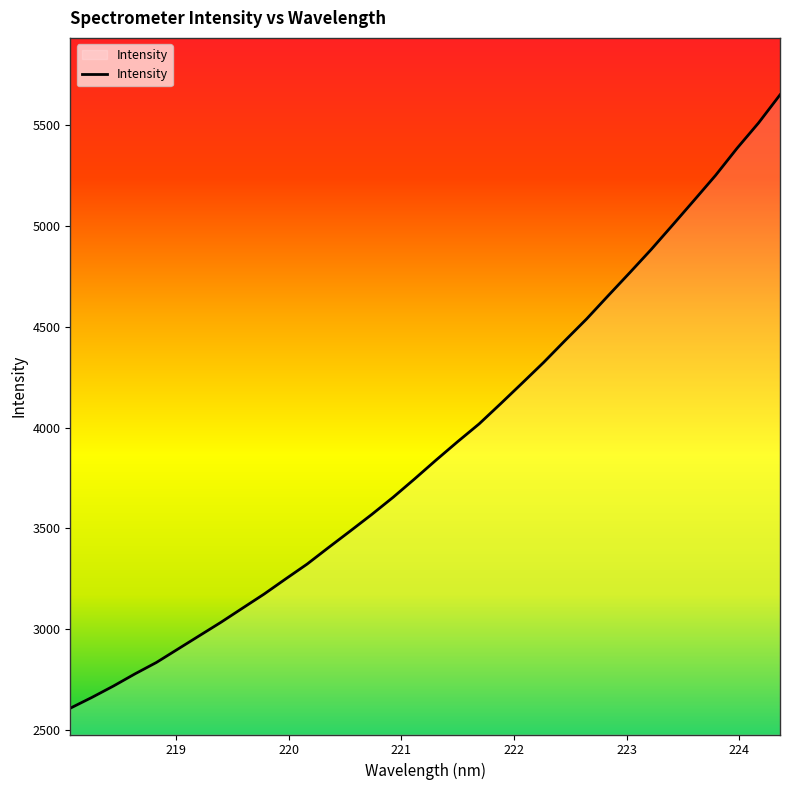

How many lines are shown in the chart?

1